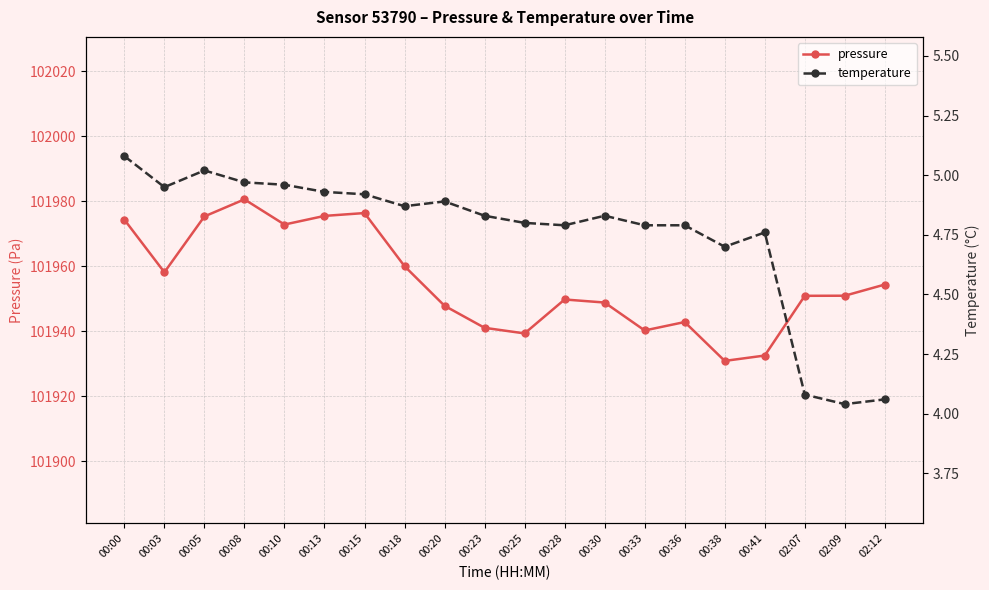

Which label corresponds to the smallest value in the chart?

02:09